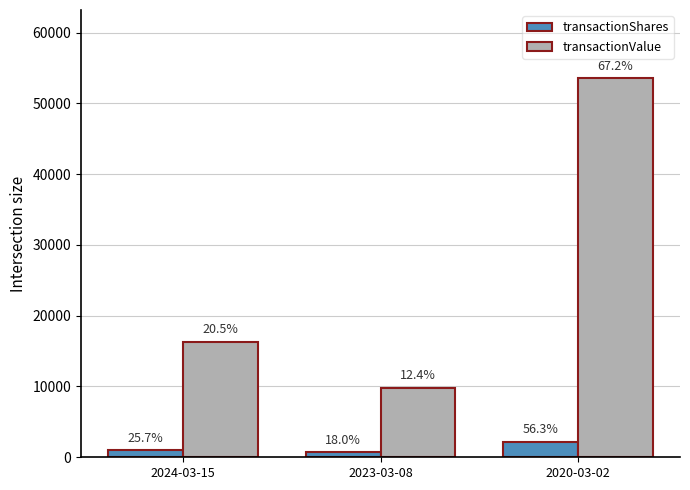

Is it true that transactionShares equals 1598 at 2024-03-15?

False